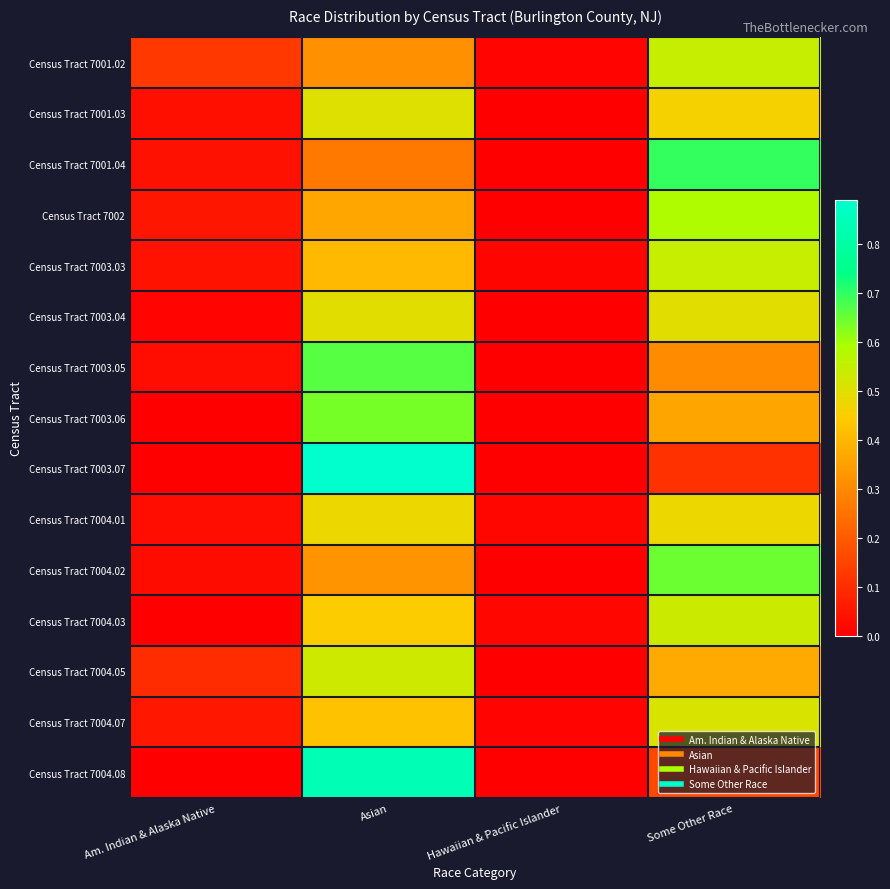

Which series changed the most between Hawaiian & Pacific Islander and Some Other Race?

Census Tract 7001.04